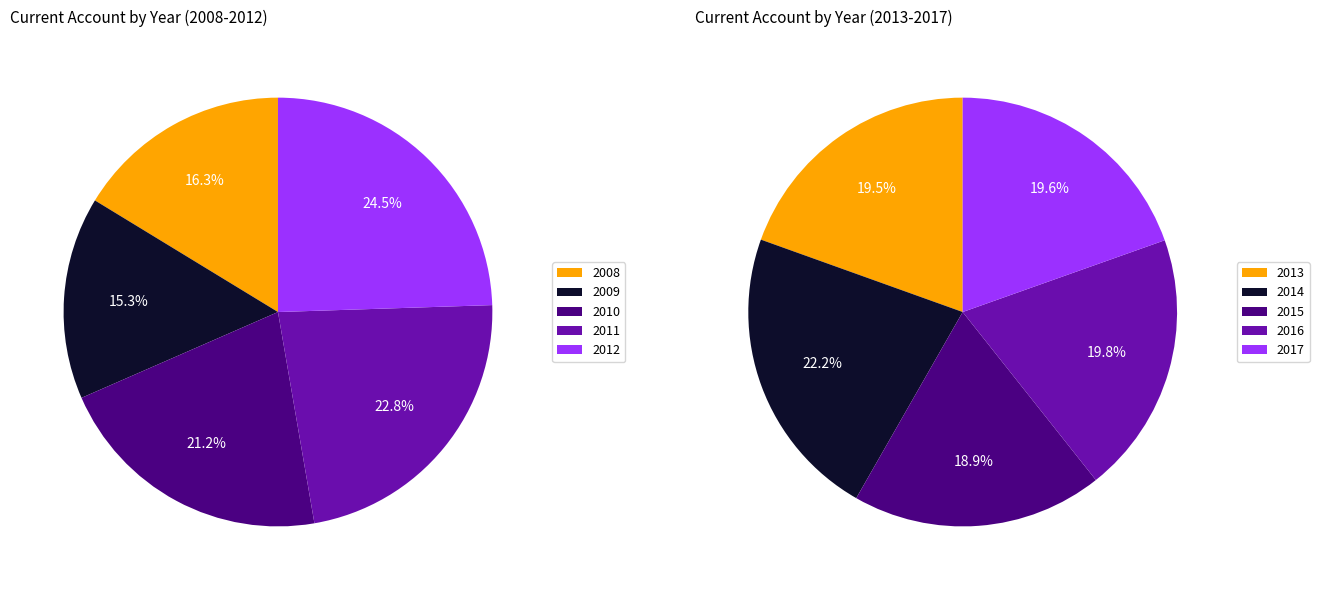

Is there any slice that represents more than half of the pie?

No